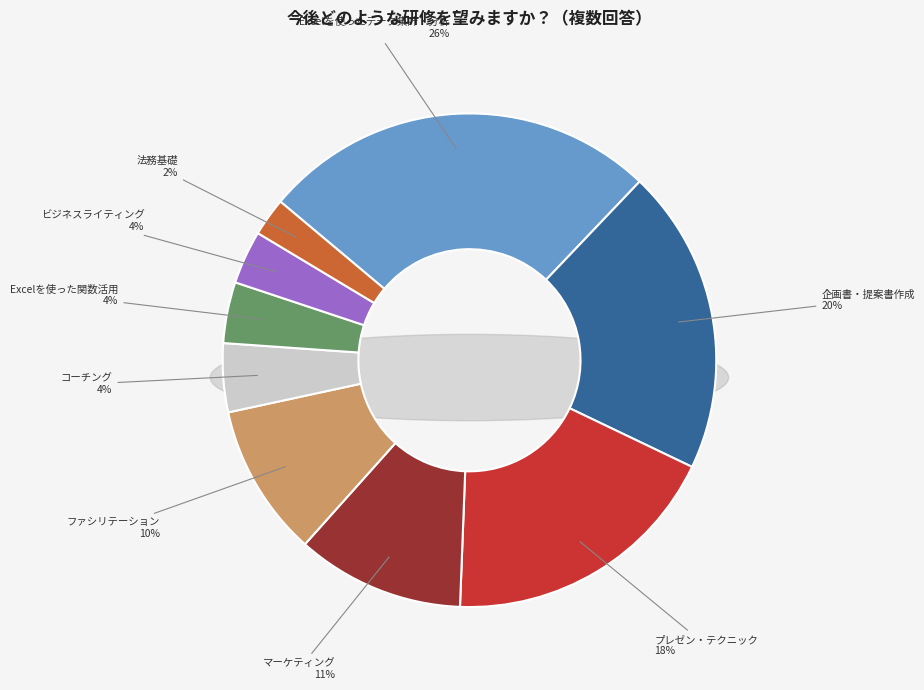

Which slice is the smallest?

法務基礎